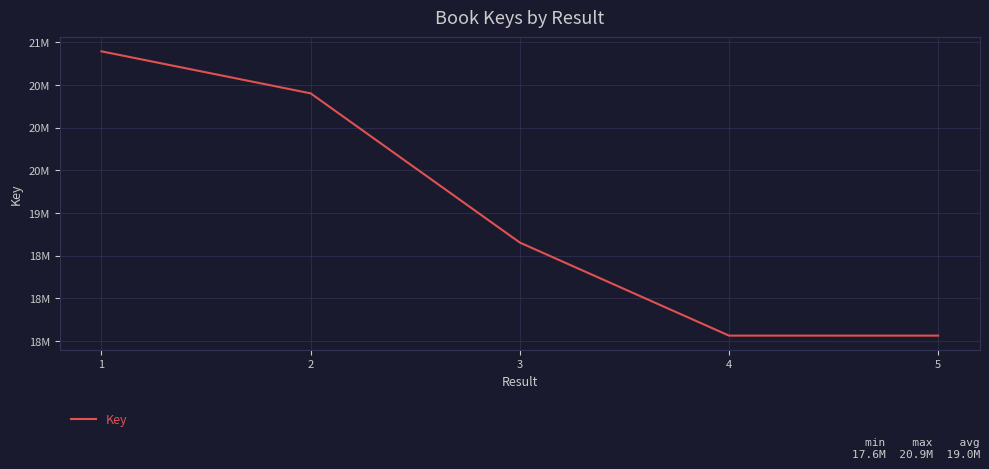

What is the sum of the values at 4 and 5?

35121447